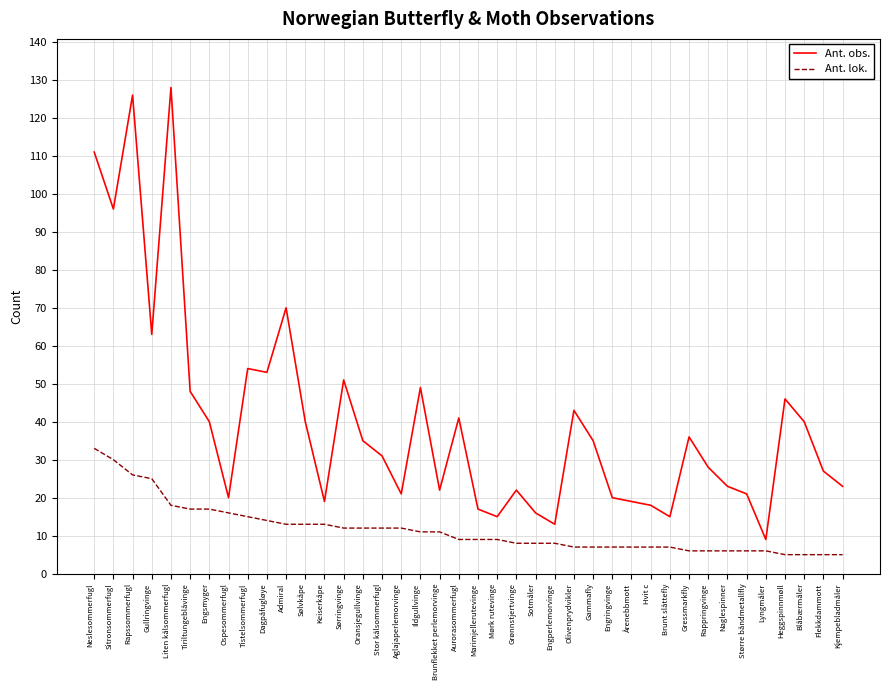

Between Tiriltungeblåvinge and Gammafly, which series saw the biggest shift?

Ant. obs.